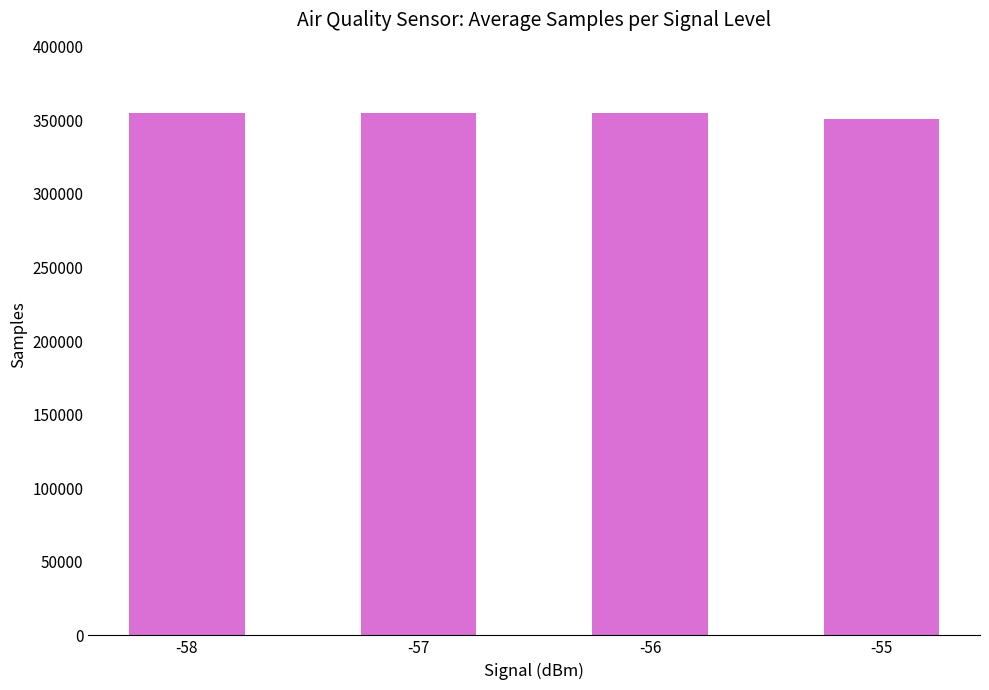

The chart shows a value of 350775.0 at -55. True or false?

True